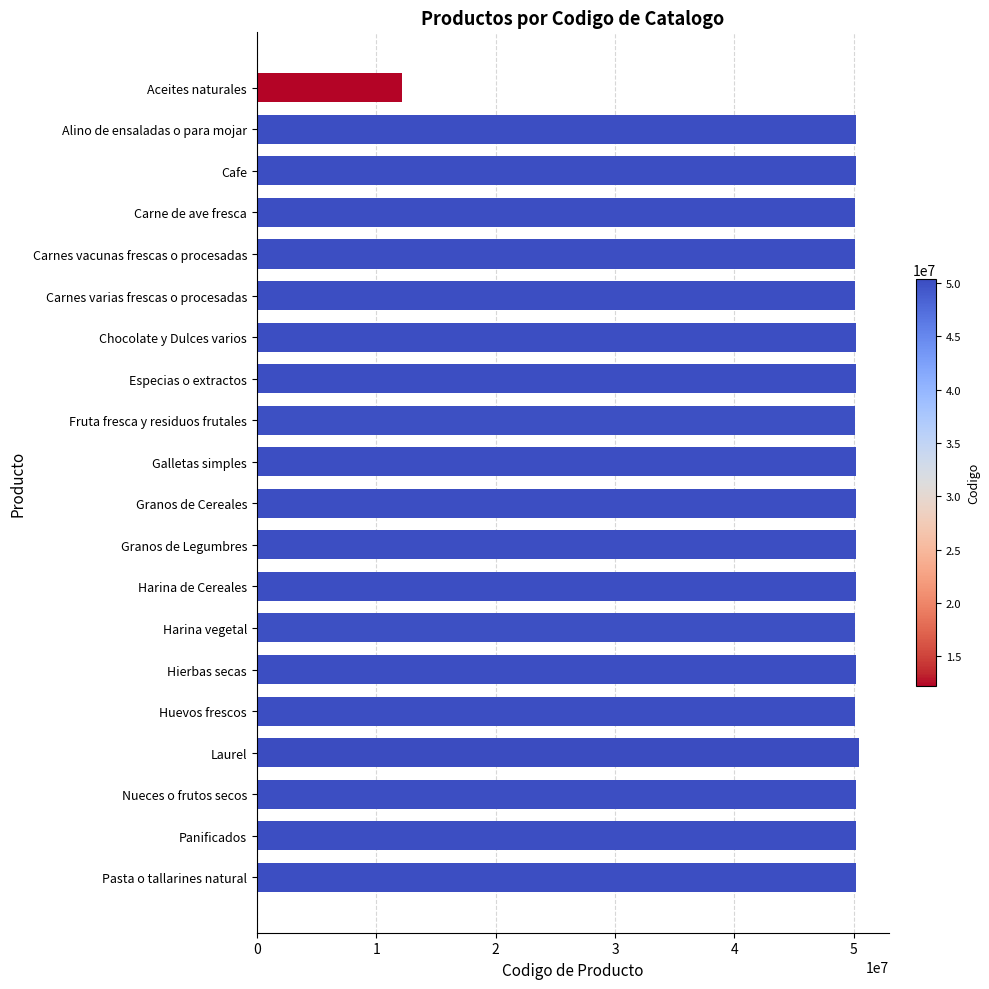

What is the label of the 10th bar from the bottom?

Granos de Cereales